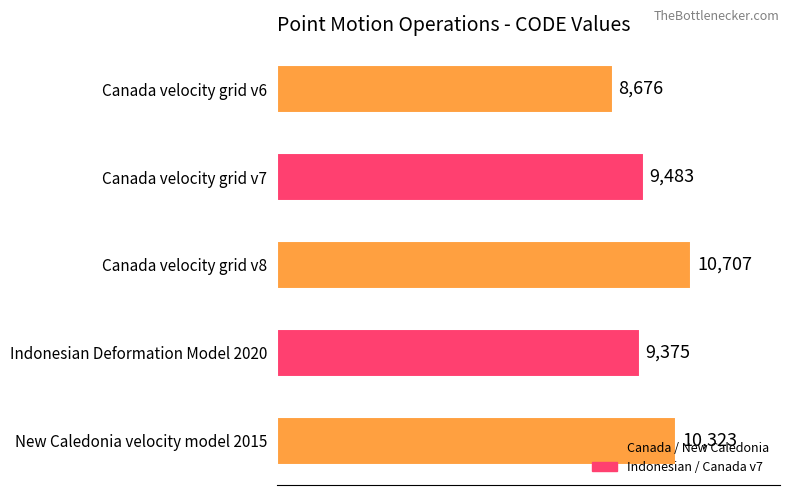

What is the sum of all values?

48564